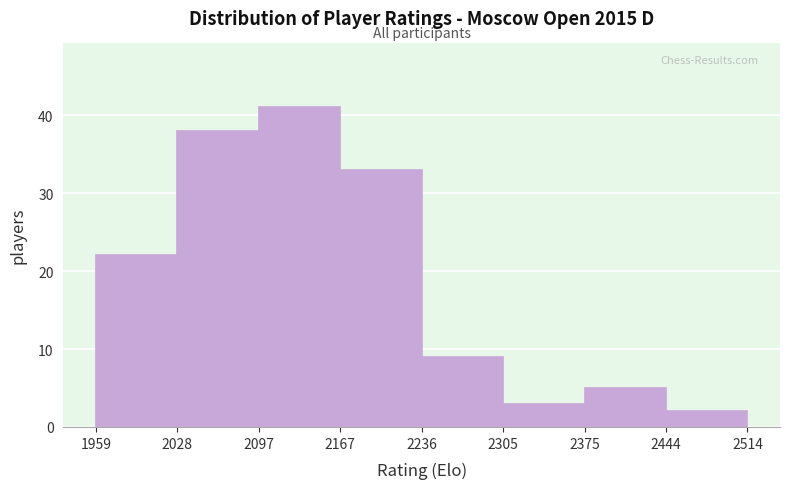

Reading left to right, transcribe this chart: for each bar, give the range it covers on the x-axis and its height. The values are not printed on the chart, so give them approximately, as read against the axis.

1959 to 2028: 22
2028 to 2097: 38
2097 to 2167: 41
2167 to 2236: 33
2236 to 2305: 9
2305 to 2375: 3
2375 to 2444: 5
2444 to 2514: 2